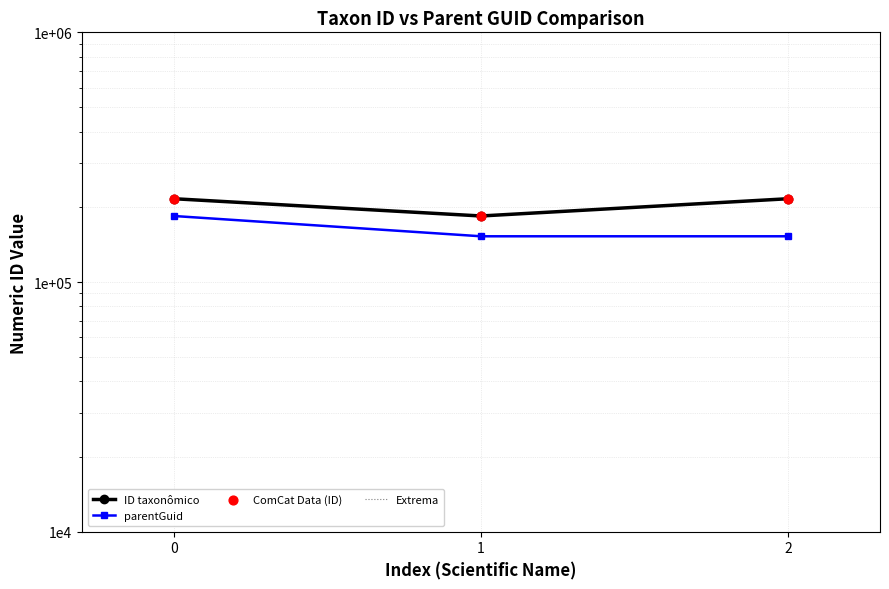

What are all the series names shown in the legend?

ID taxonômico, parentGuid, Extrema, ComCat Data (ID)